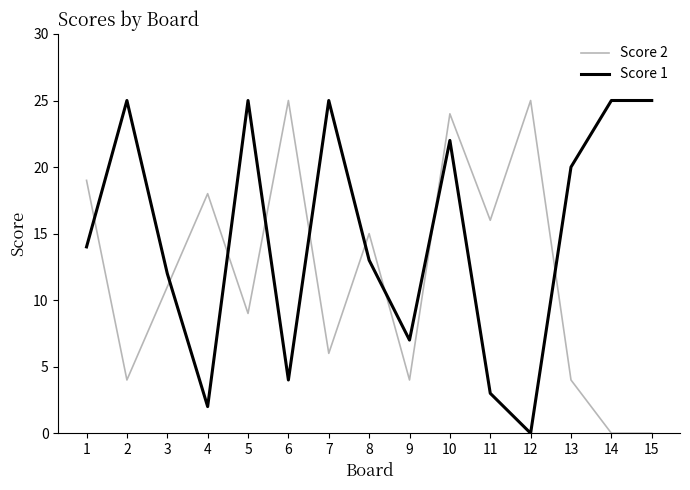

Which series changed the most between 8 and 12?

Score 1